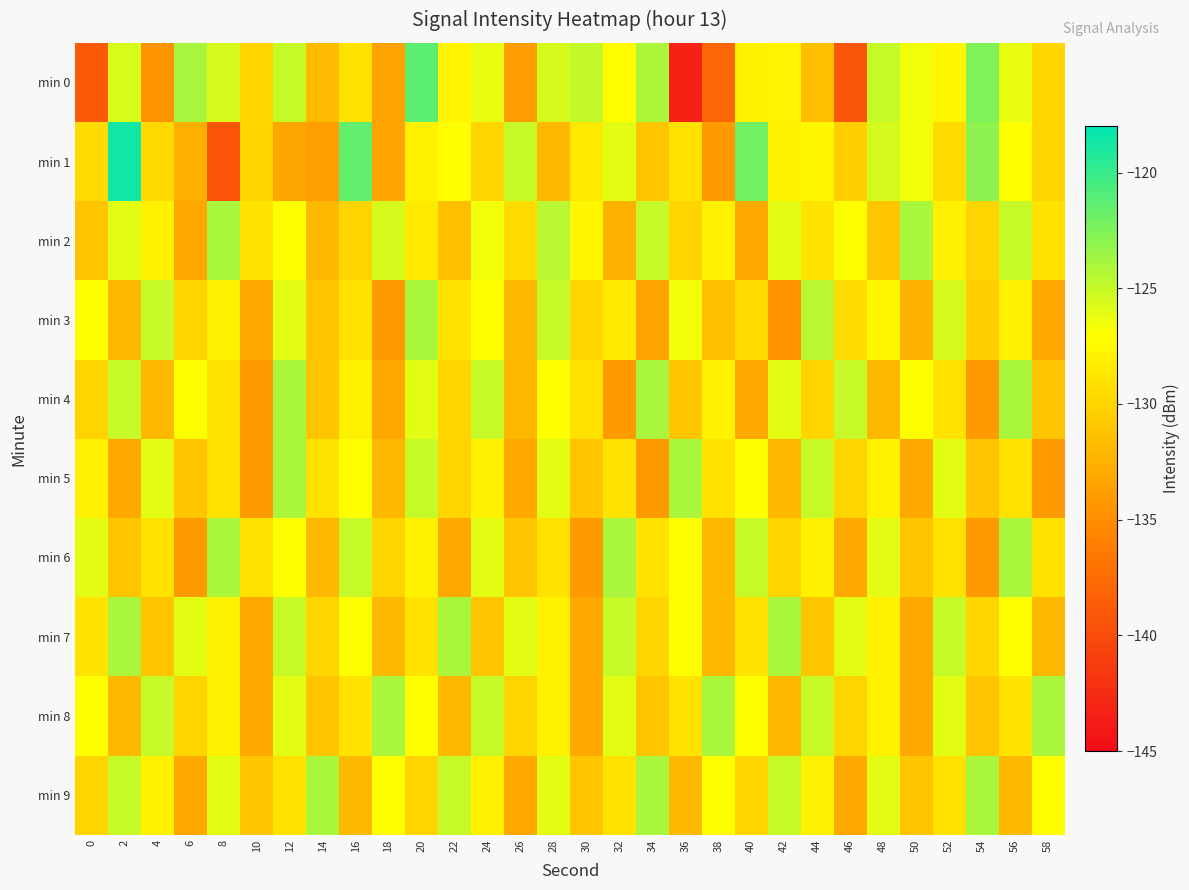

What is the maximum value shown in the chart?

-118.6